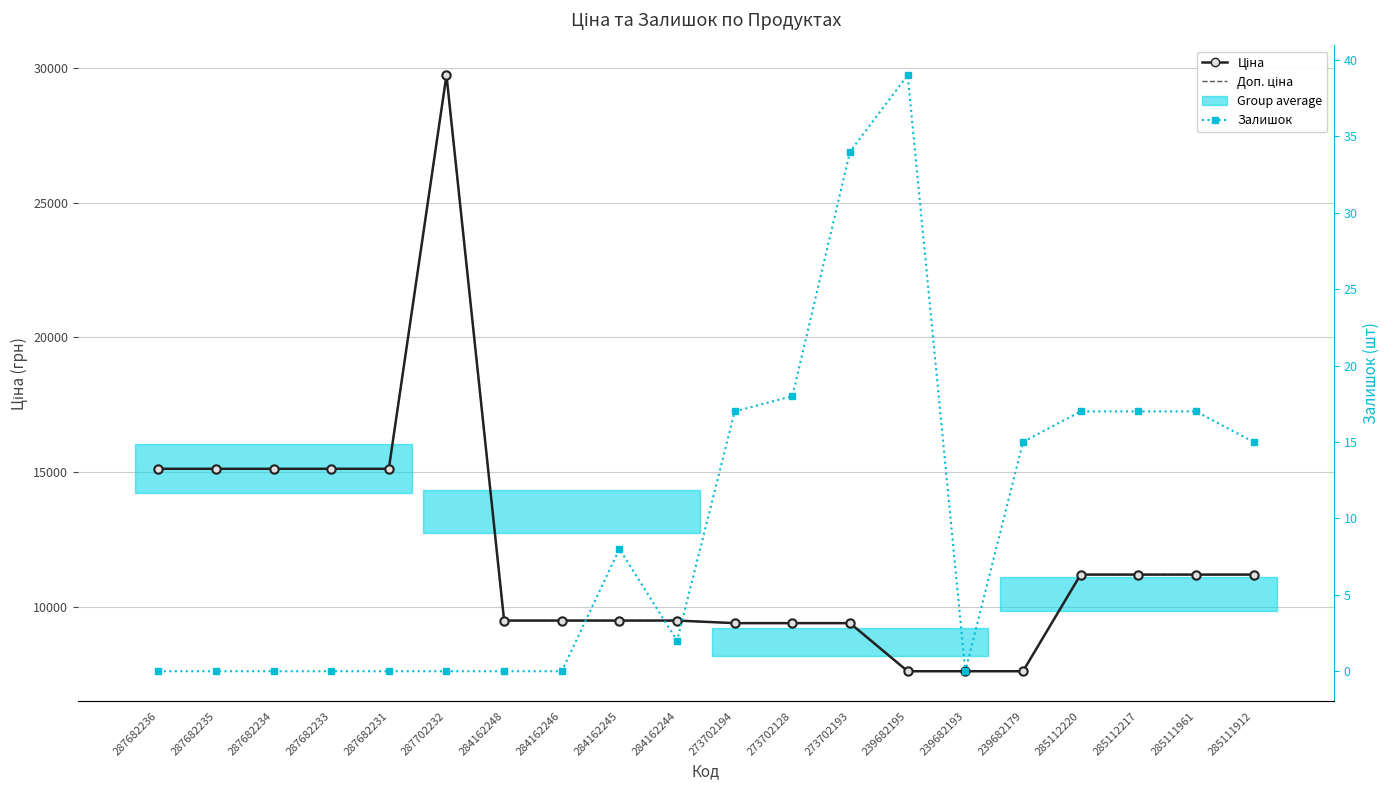

Reading right to left, what are all the values shown in this chart?

Ціна: 11188.2	11188.2	11188.2	11188.2	7596.5	7596.5	7596.5	9384.0	9384.0	9384.0	9480.1	9480.1	9480.1	9480.1	29747.2	15120.0	15120.0	15120.0	15120.0	15120.0
Доп. ціна: 11188.2	11188.2	11188.2	11188.2	7596.5	7596.5	7596.5	9384.0	9384.0	9384.0	9480.1	9480.1	9480.1	9480.1	29747.2	15120.0	15120.0	15120.0	15120.0	15120.0
Залишок: 15.0	17.0	17.0	17.0	15.0	0.0	39.0	34.0	18.0	17.0	2.0	8.0	0.0	0.0	0.0	0.0	0.0	0.0	0.0	0.0